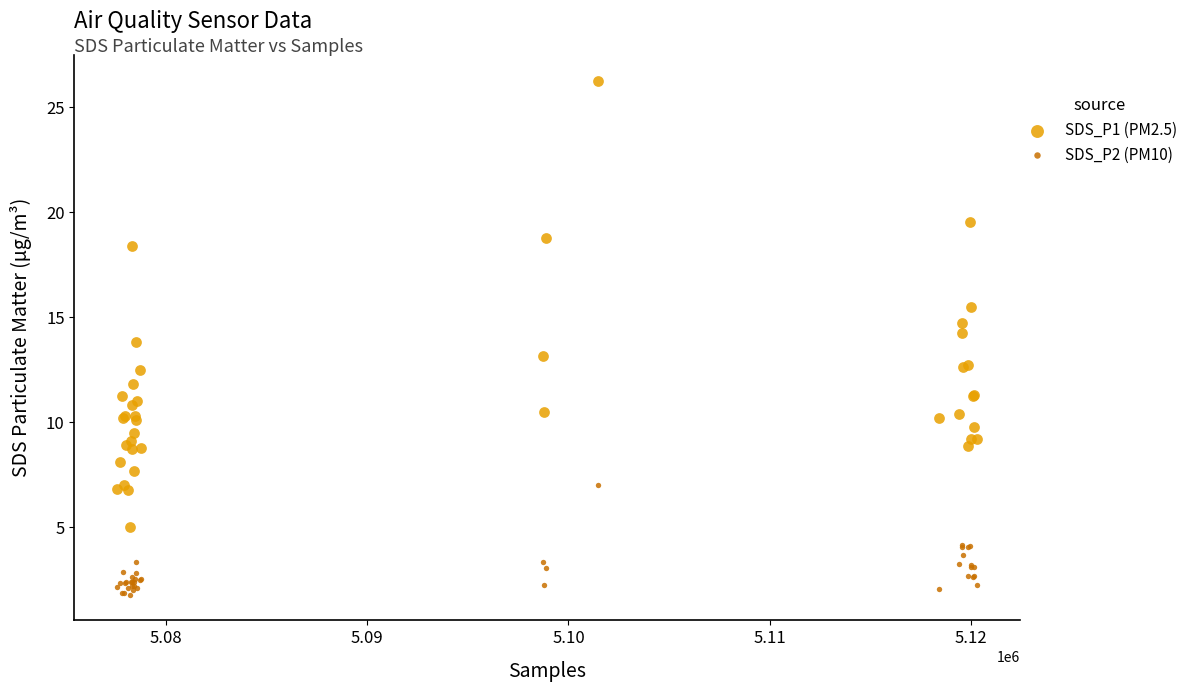

Which series reaches the maximum Y coordinate?

SDS_P1 (PM2.5)